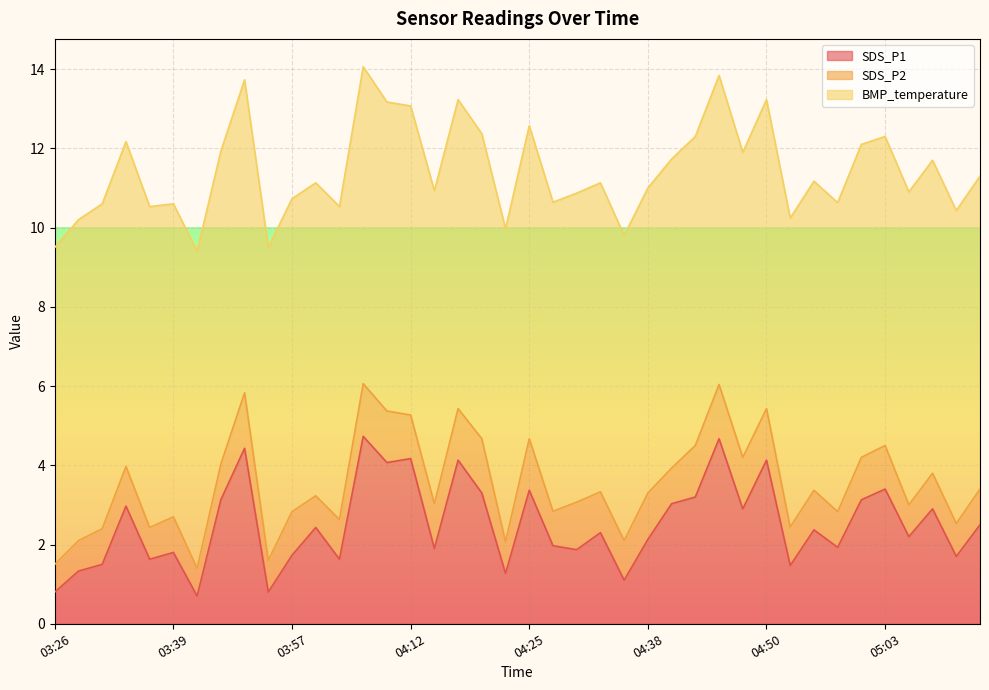

Which series has the largest total across all categories?

BMP_temperature